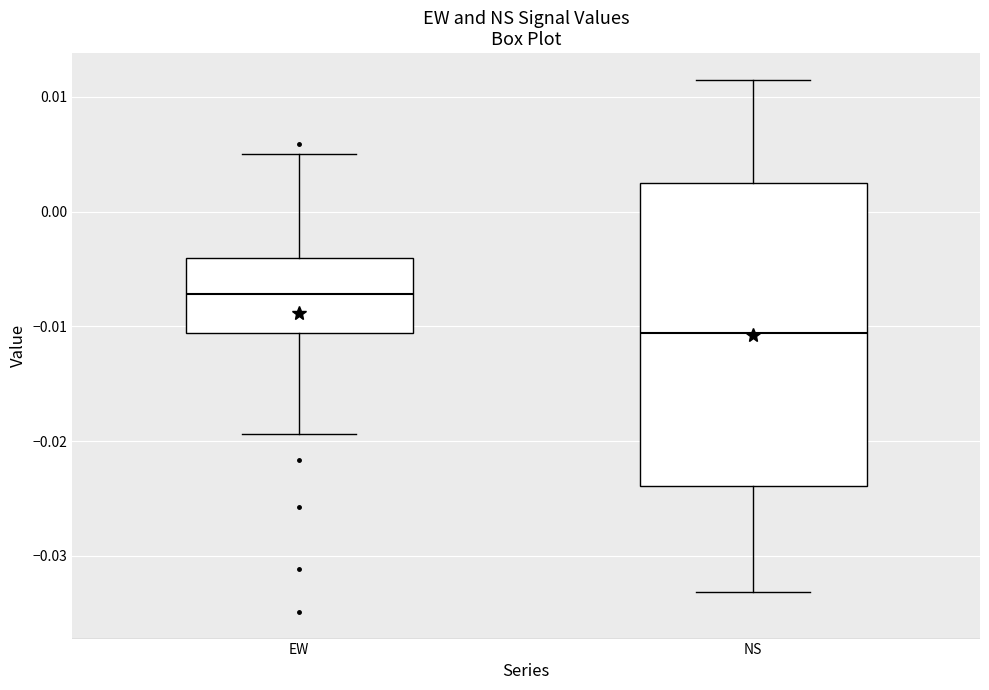

Reading left to right, transcribe this box plot: for each box, give where its median line is, the range the box spans, and where its two whiskers end, as read against the y-axis. The values are not printed on the chart, so give them approximately, as read against the axis.

EW: median -0.007, box -0.011 to -0.004, whiskers -0.019 to 0.005
NS: median -0.011, box -0.024 to 0.002, whiskers -0.033 to 0.011